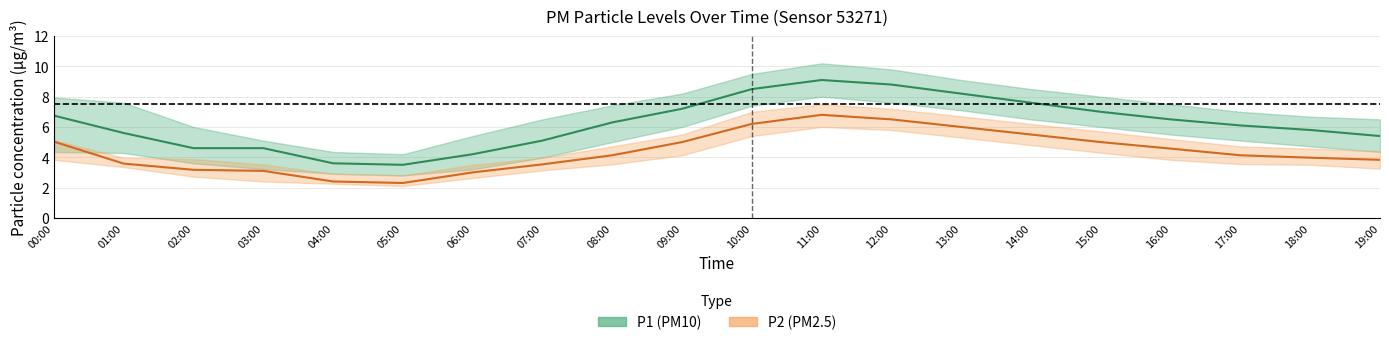

The value of P2_upper at 08:00 is 4.7. True or false?

True